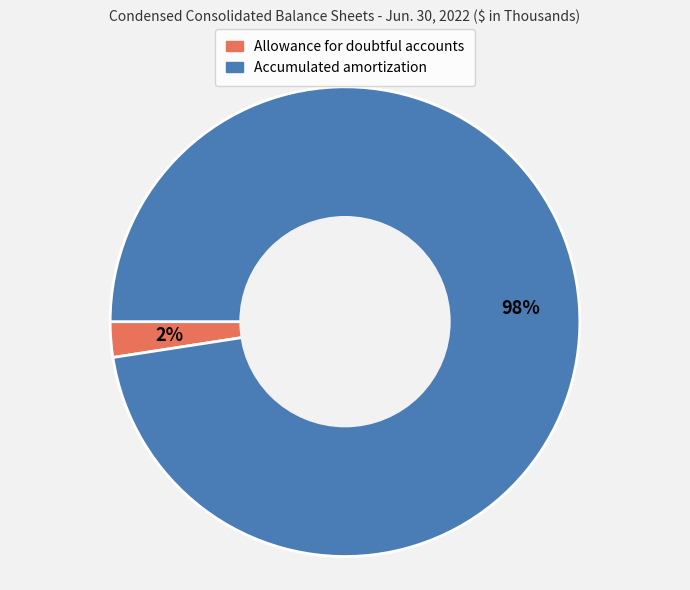

Rank the categories by value from lowest to highest.

Allowance for doubtful accounts, Accumulated amortization